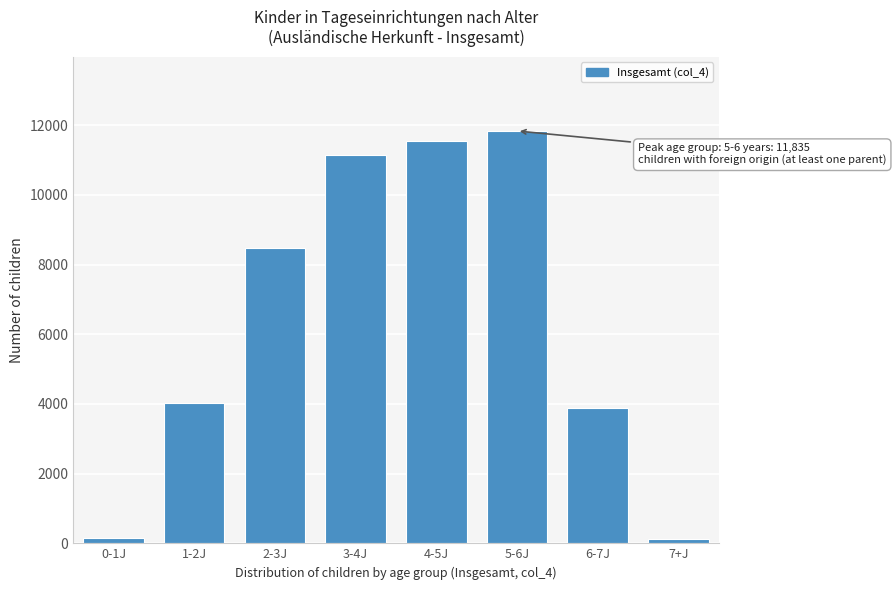

What is the difference between the maximum and minimum values?

11721